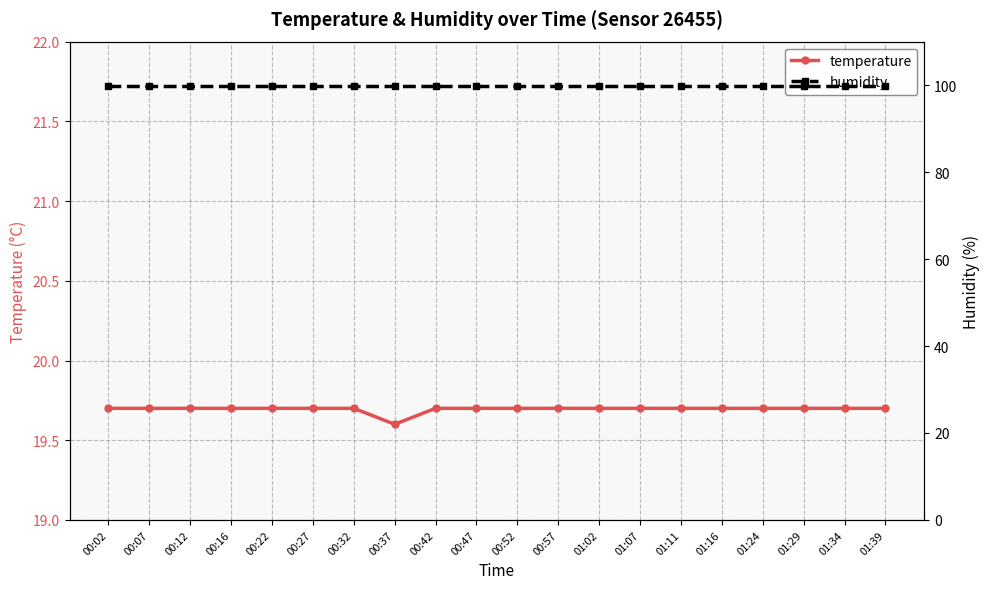

At which category is the sum across all series the highest?

00:02